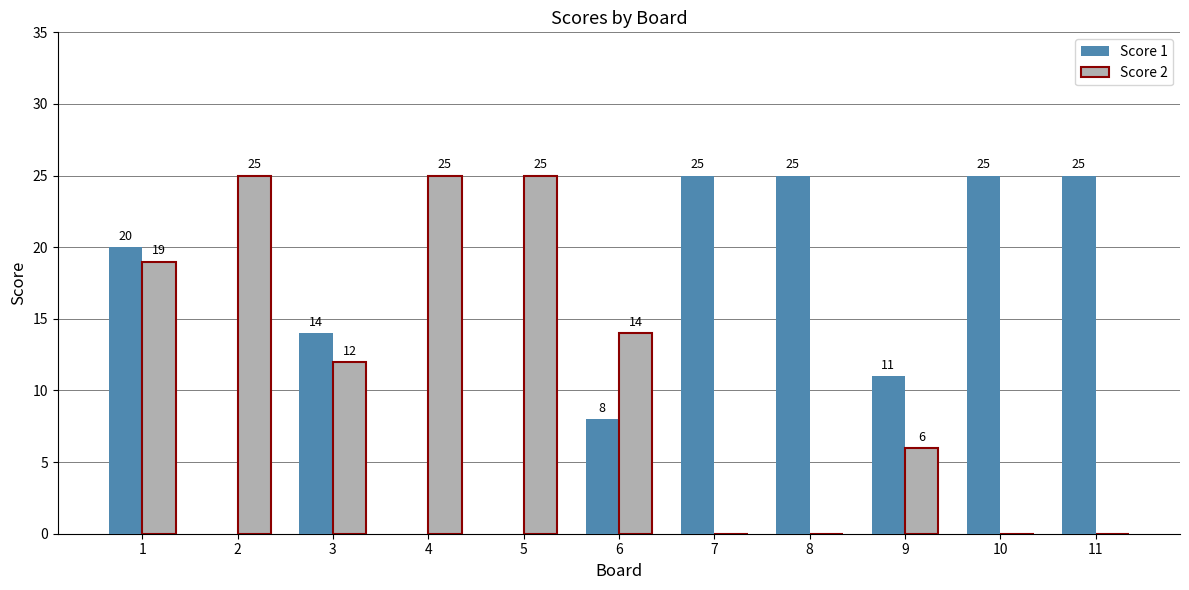

What is the total value across all series at 2?

25